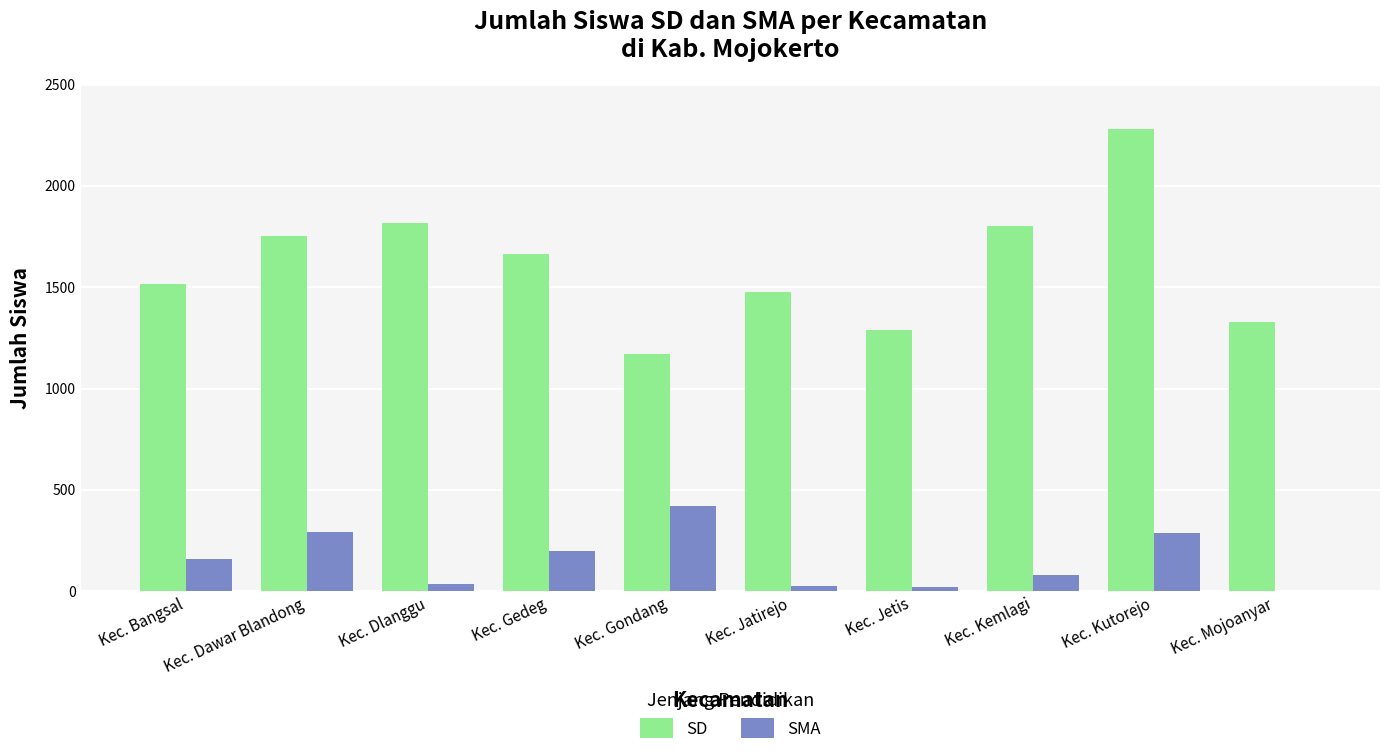

How many groups of bars are there?

10